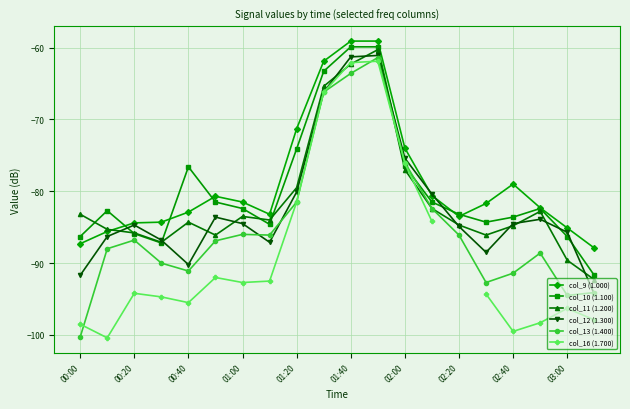

What are all the series names shown in the legend?

col_9 (1.000), col_10 (1.100), col_11 (1.200), col_12 (1.300), col_13 (1.400), col_16 (1.700)